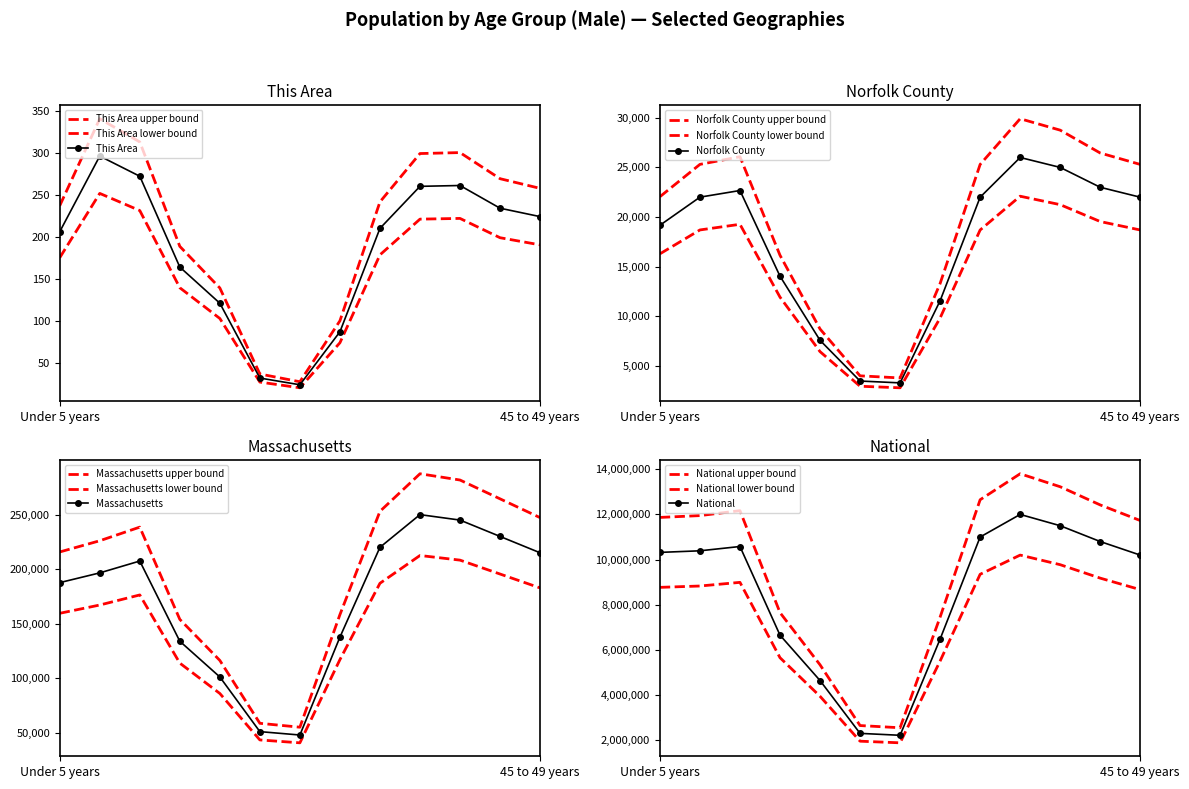

Which category has the lowest value across all series?

21 years